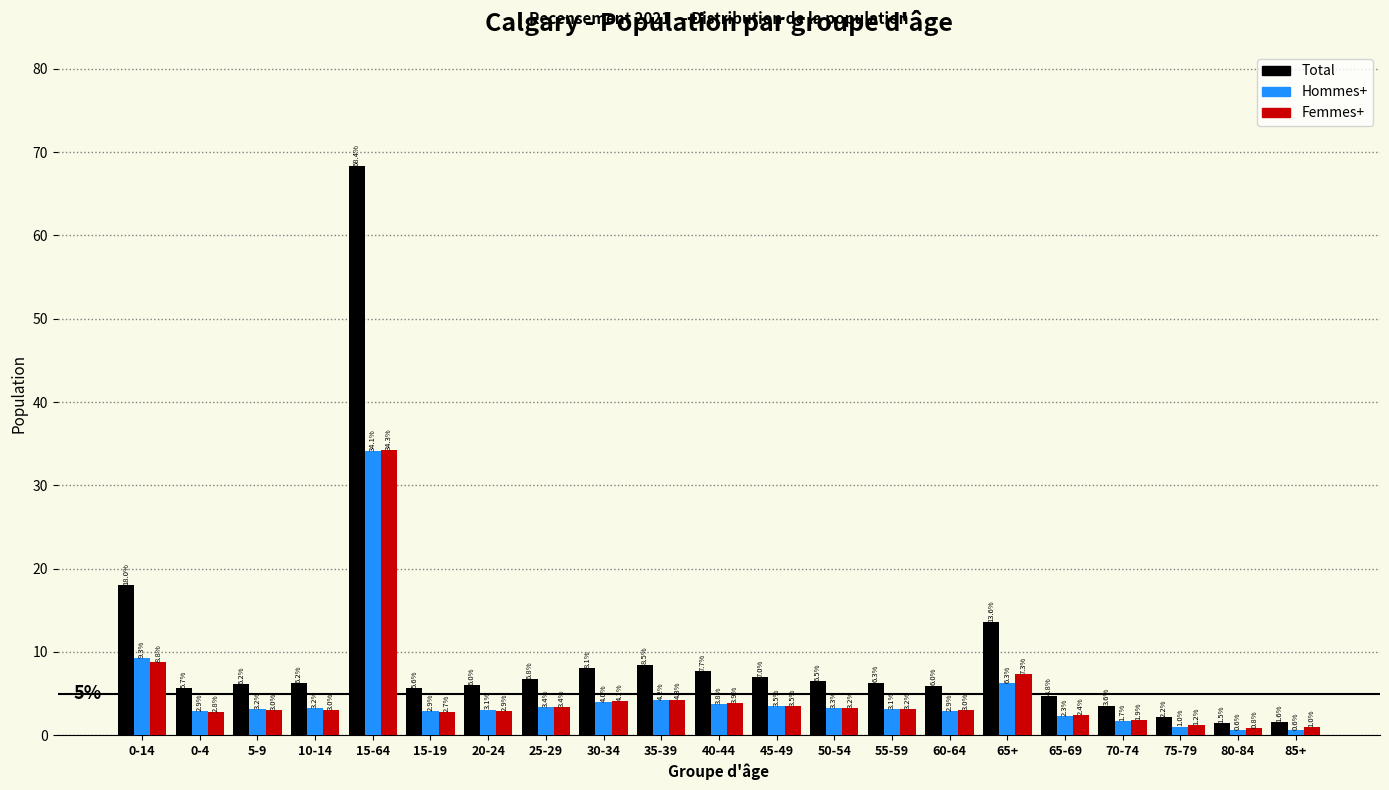

Reading left to right, list all the values displayed in this chart.

Total: 18.0	5.7	6.2	6.2	68.4	5.6	6.0	6.8	8.1	8.5	7.7	7.0	6.5	6.3	6.0	13.6	4.8	3.6	2.2	1.5	1.6
Hommes+: 9.3	2.9	3.2	3.2	34.1	2.9	3.1	3.4	4.0	4.2	3.8	3.5	3.3	3.1	2.9	6.3	2.3	1.7	1.0	0.6	0.6
Femmes+: 8.8	2.8	3.0	3.0	34.3	2.7	2.9	3.4	4.1	4.3	3.9	3.5	3.2	3.2	3.0	7.3	2.4	1.9	1.2	0.8	1.0